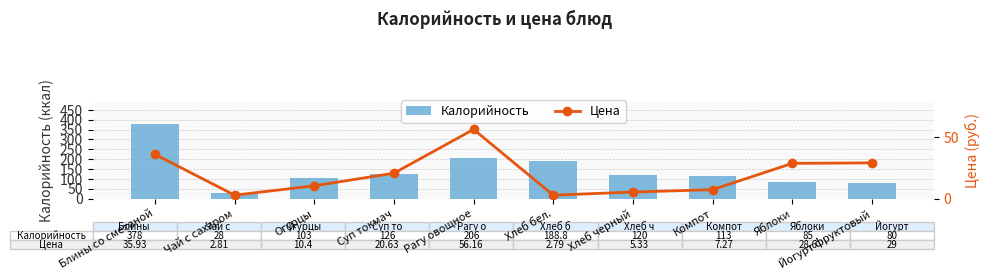

What is the difference between the highest and lowest values at Хлеб черный?

114.7